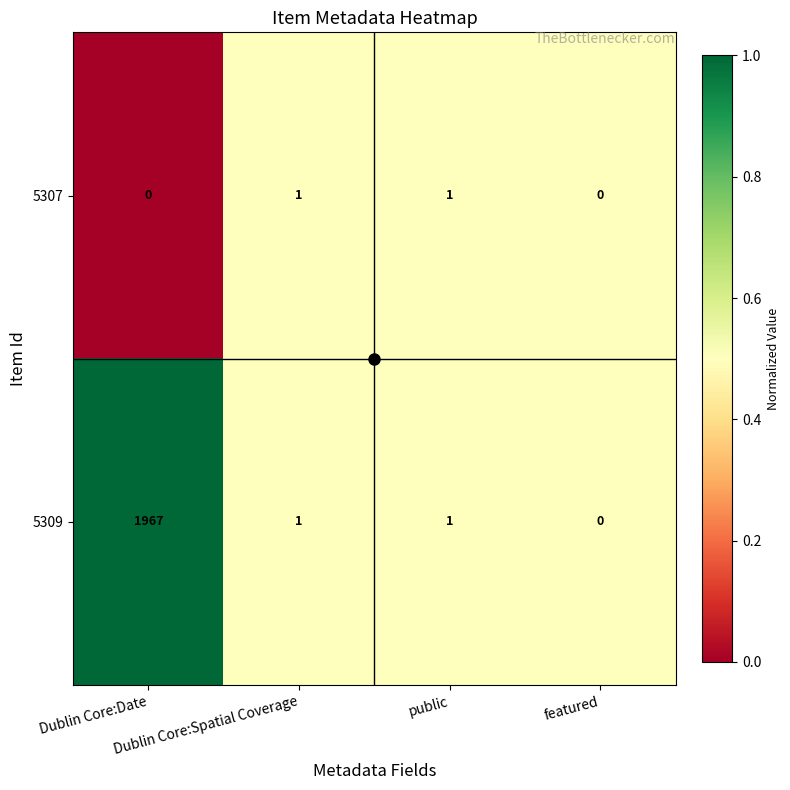

List the series in order of their peak value, lowest first.

5307, 5309